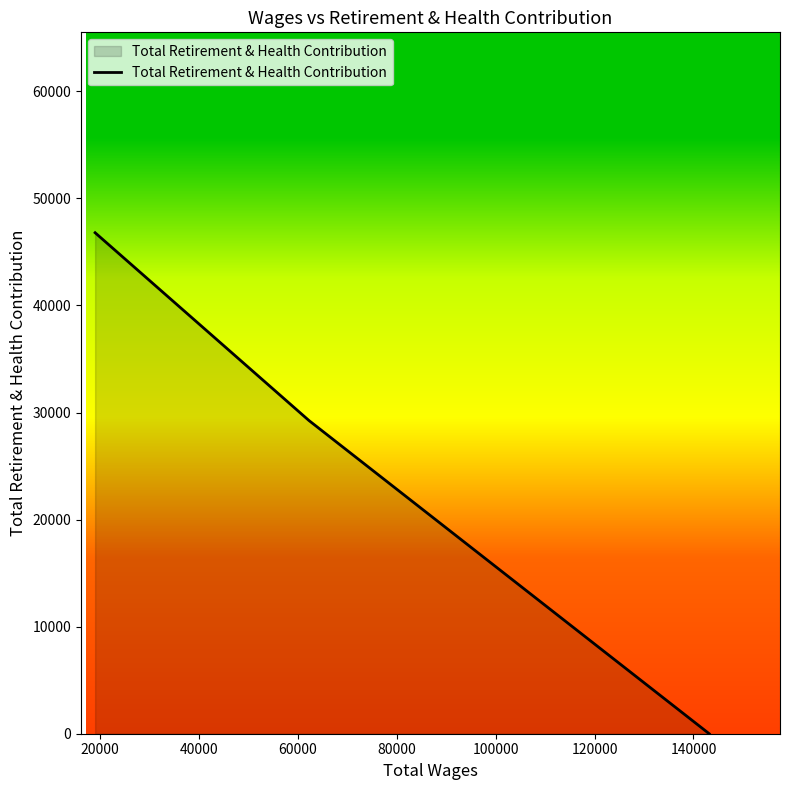

What is the greatest value displayed?

46797